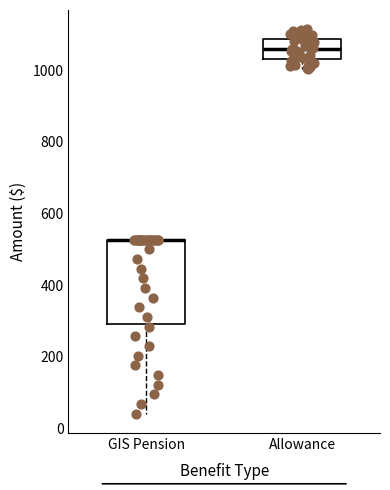

Where is the upper edge of the box for GIS Pension on the y-axis? The values are not printed on the chart, so give them approximately, as read against the axis.

520